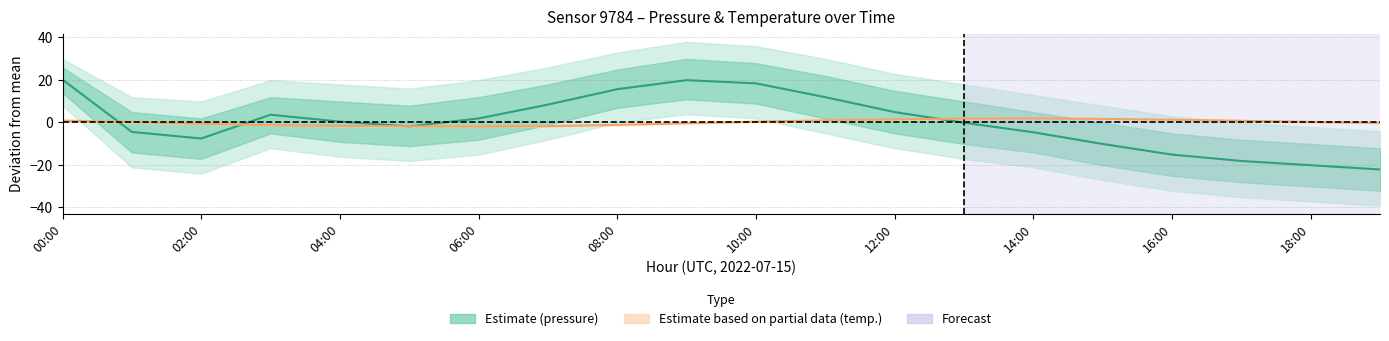

How many values in the Temperature mean series are below 0?

9